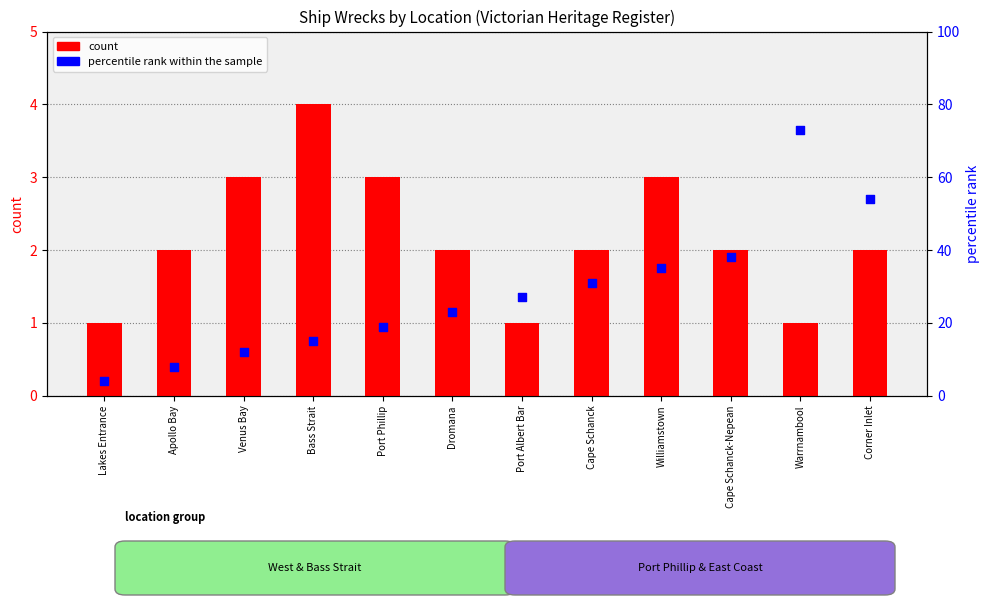

At how many categories does at least one series exceed 62?

1